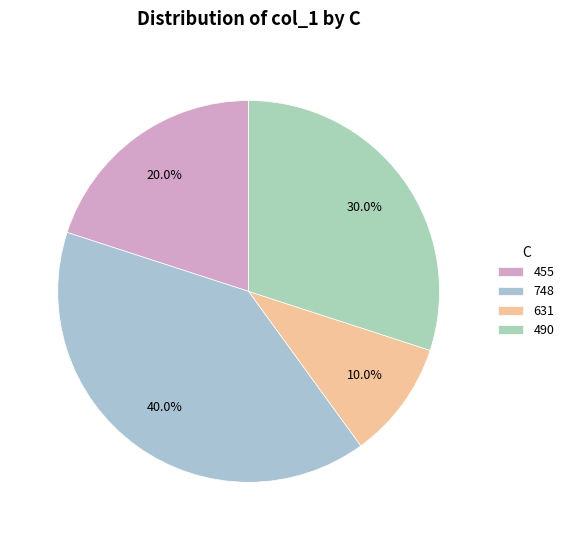

What percentage is the 631 slice, to the nearest percent?

10%